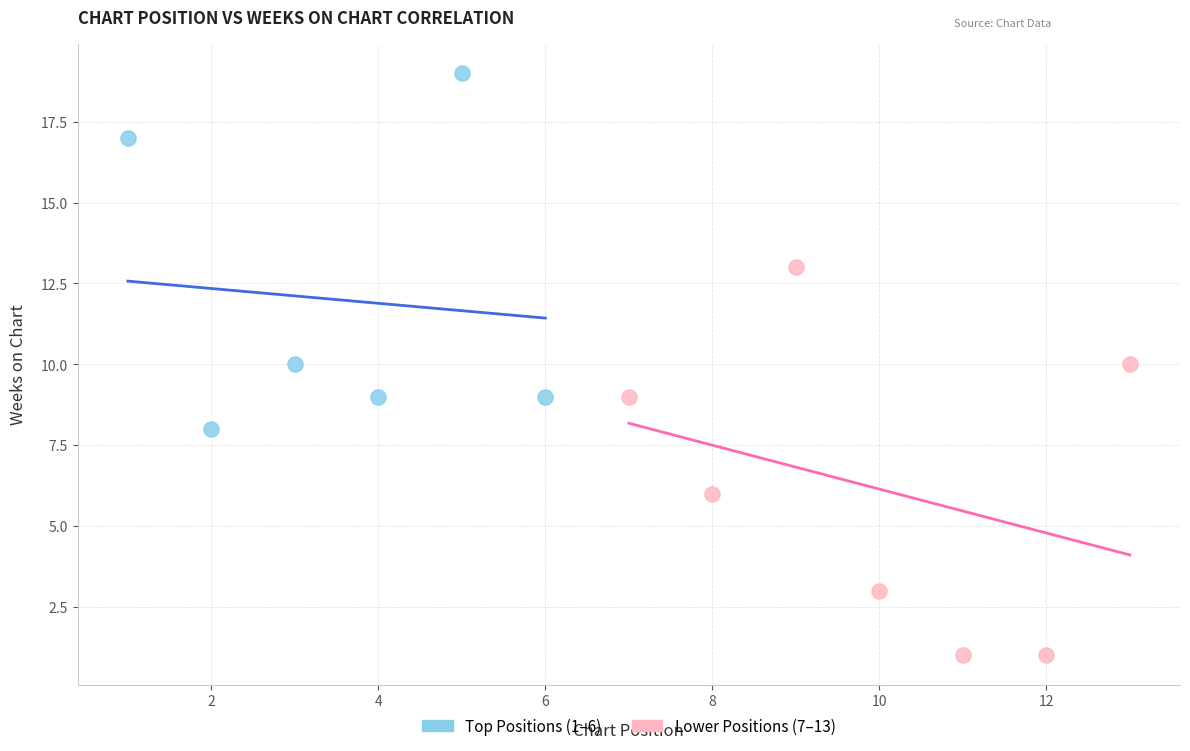

Which series contains the highest Y value?

Top Positions (1–6)